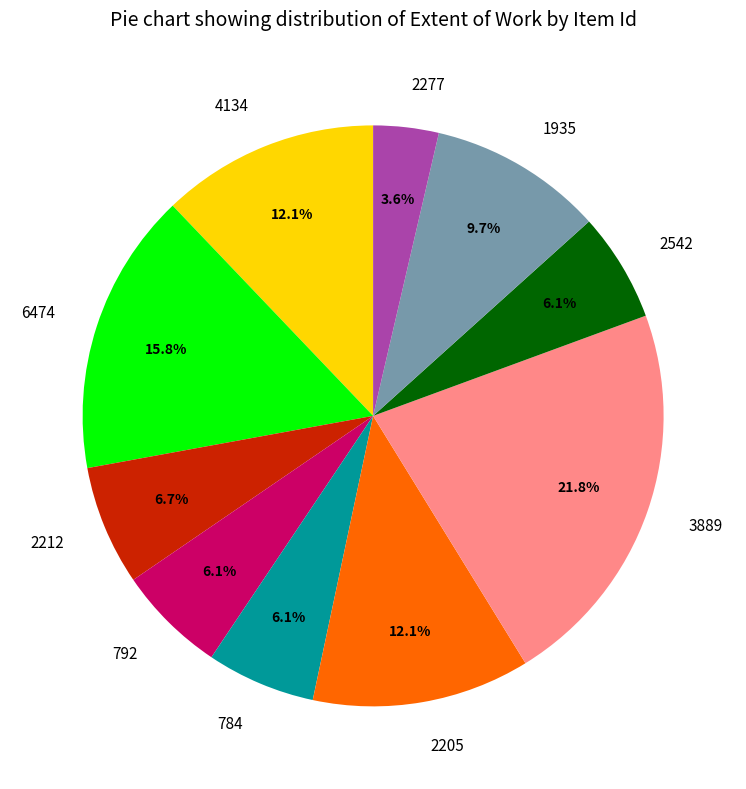

To the nearest percent, what is the difference between the largest and smallest slice percentages?

18%